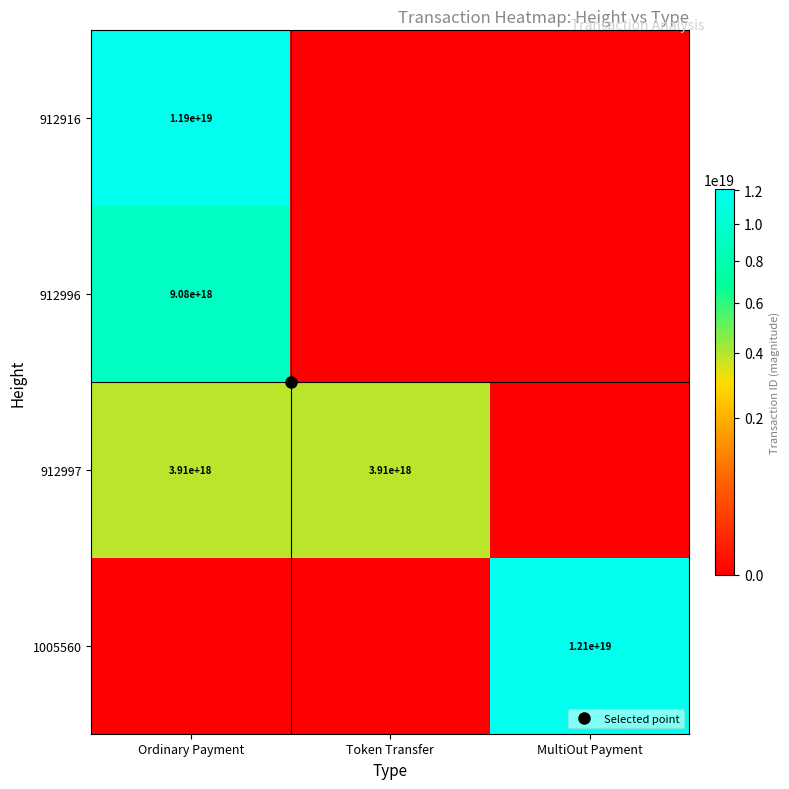

At how many categories does at least one series exceed 1154992751975087616?

3